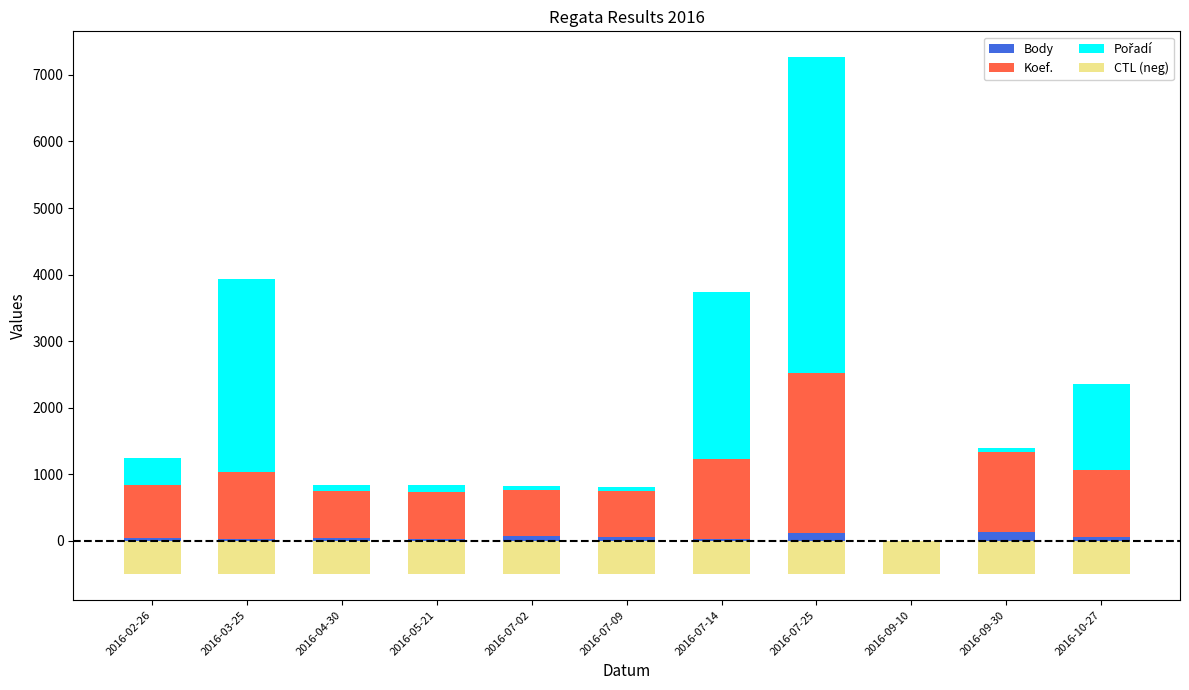

What is the maximum value shown in the chart?

4750.0